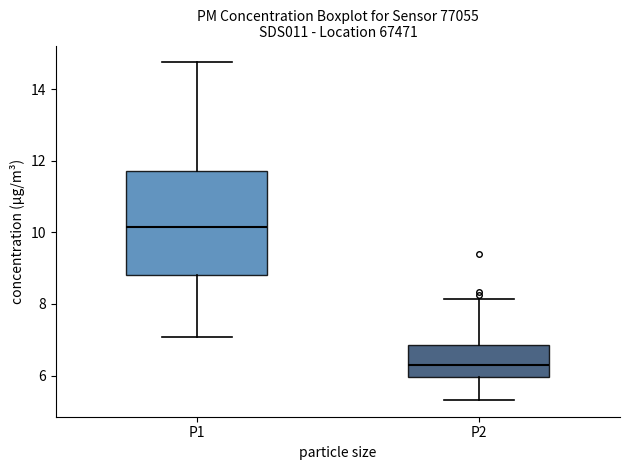

Reading left to right, read every box against the y-axis: the position of its median line, the range the box covers, and the ends of its whiskers. The values are not printed on the chart, so give them approximately, as read against the axis.

P1: median 10.2, box 8.8 to 11.8, whiskers 7.0 to 14.8
P2: median 6.4, box 6.0 to 6.8, whiskers 5.4 to 8.2